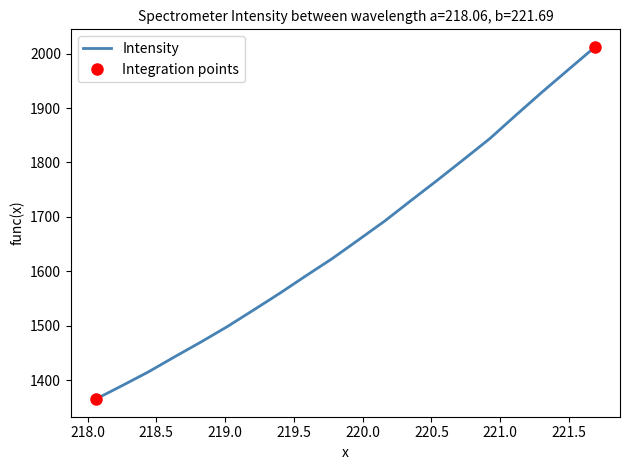

Count the number of data series in this chart.

1